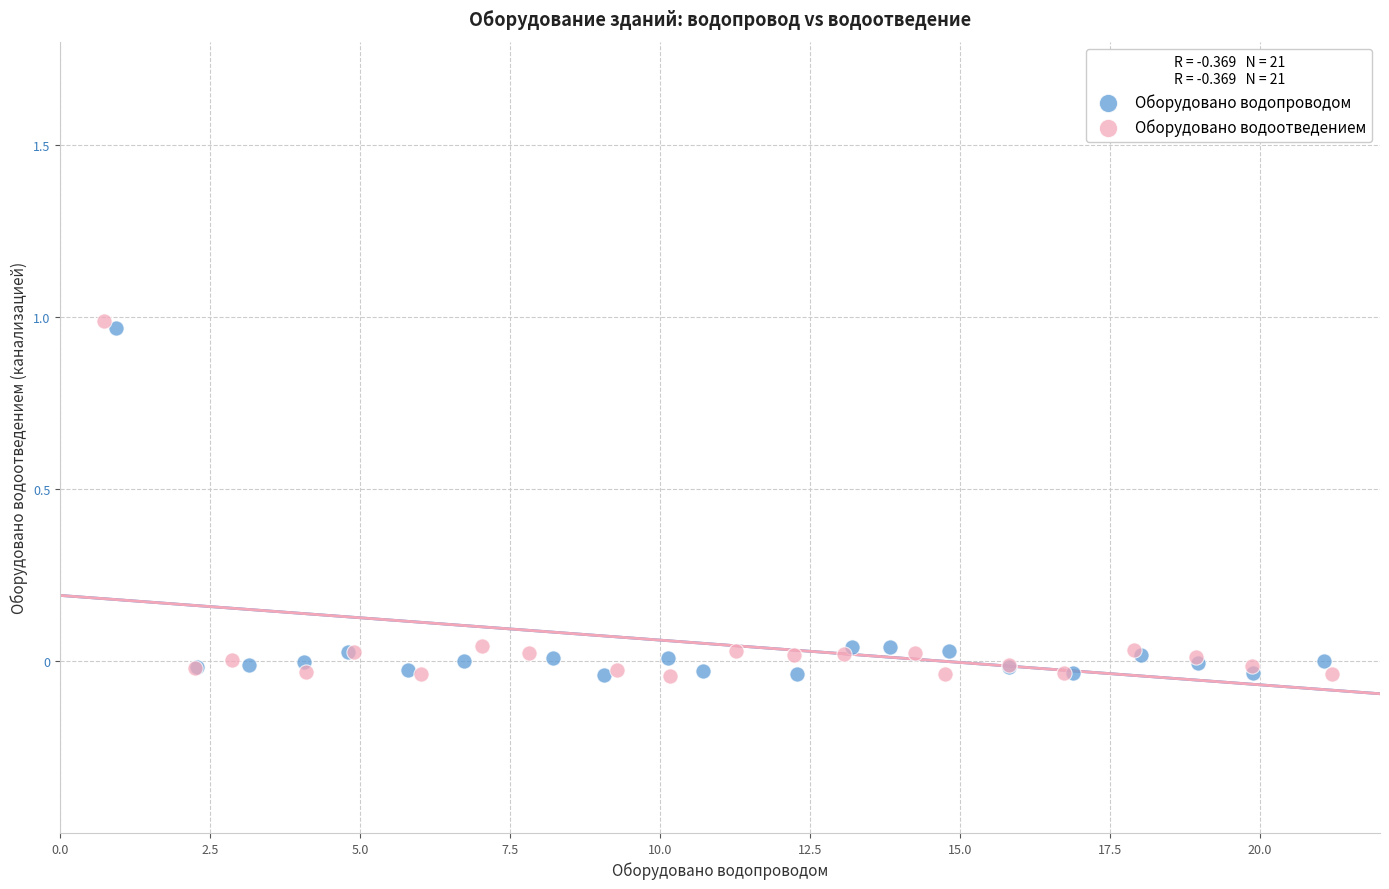

What are all the series names shown in the legend?

Оборудовано водопроводом, Оборудовано водоотведением